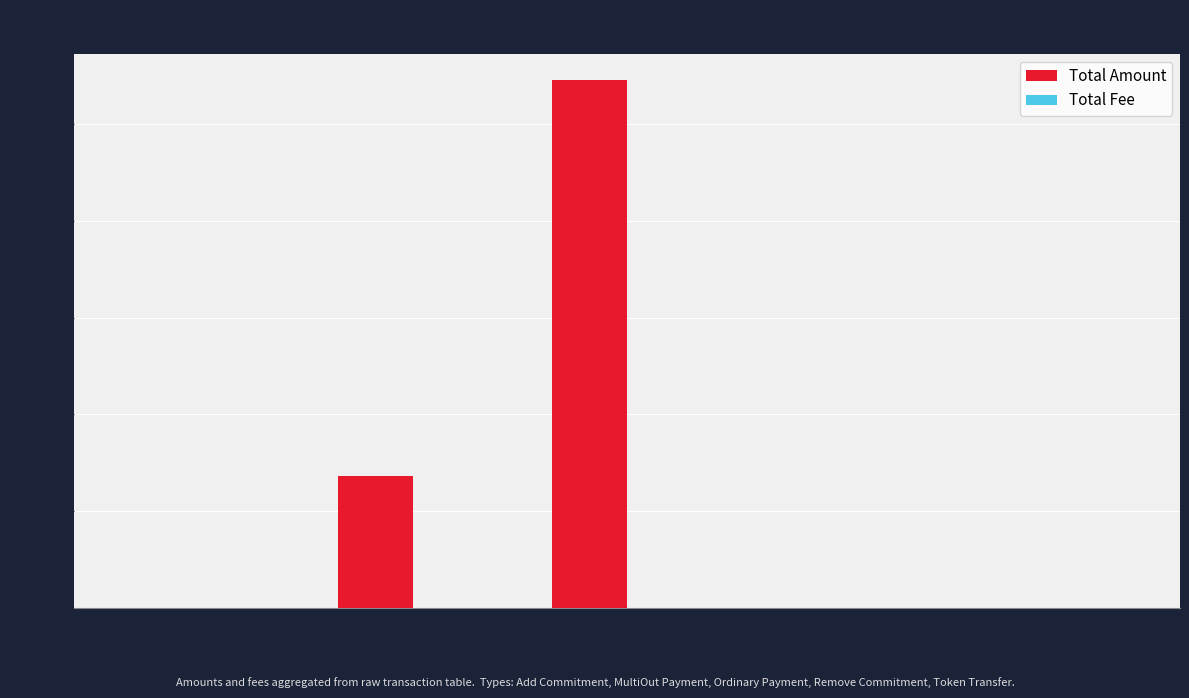

What is the sum of all Total Amount values?

13622.2